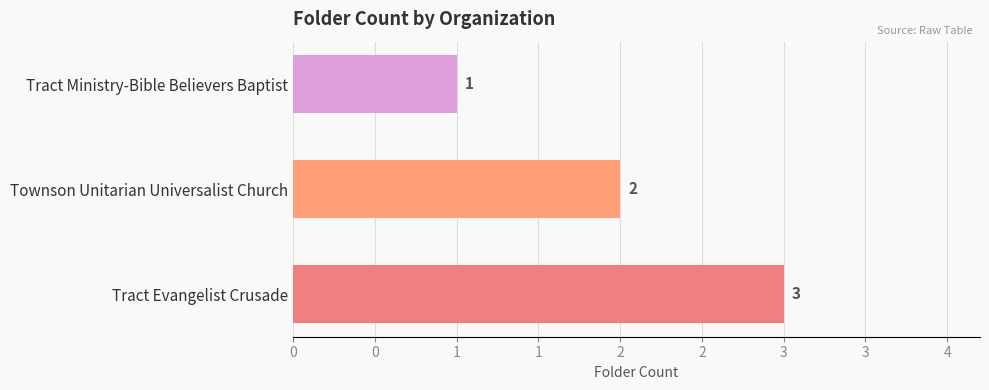

Which category has the lowest value across all series?

Tract Ministry-Bible Believers Baptist